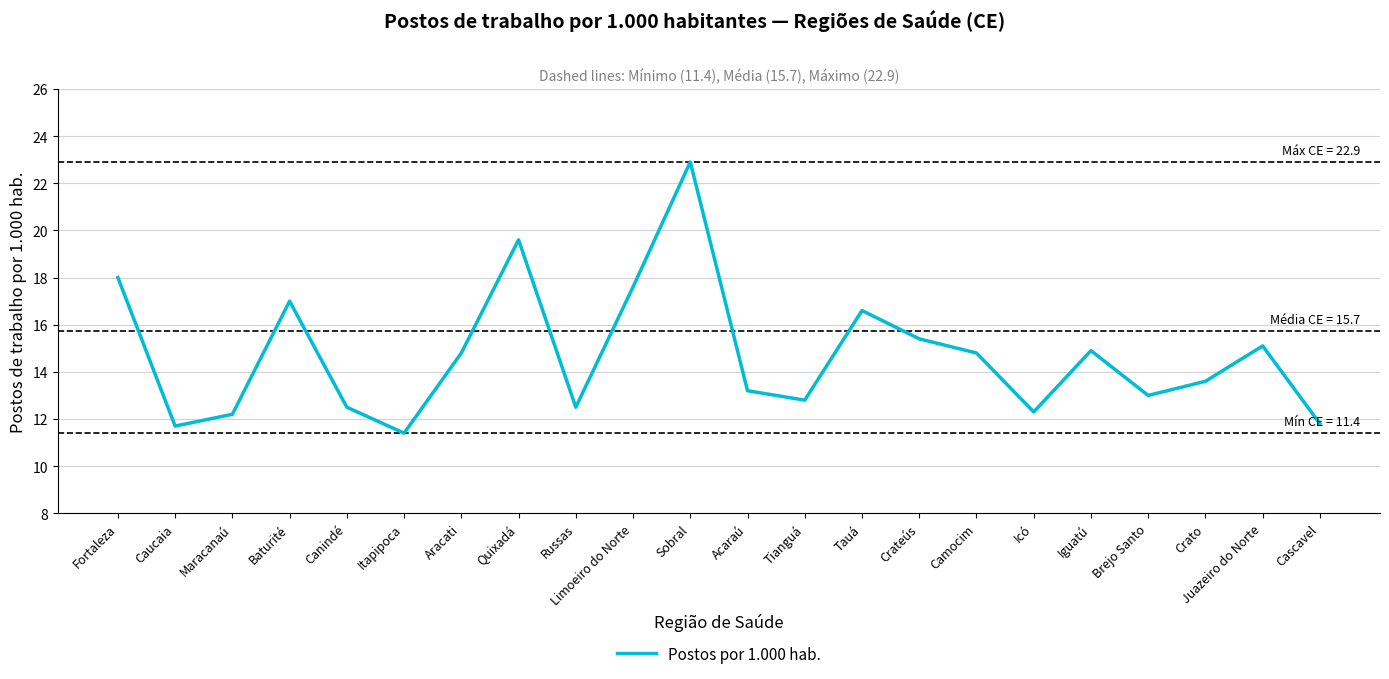

At which category does the data reach its first local valley?

Caucaia